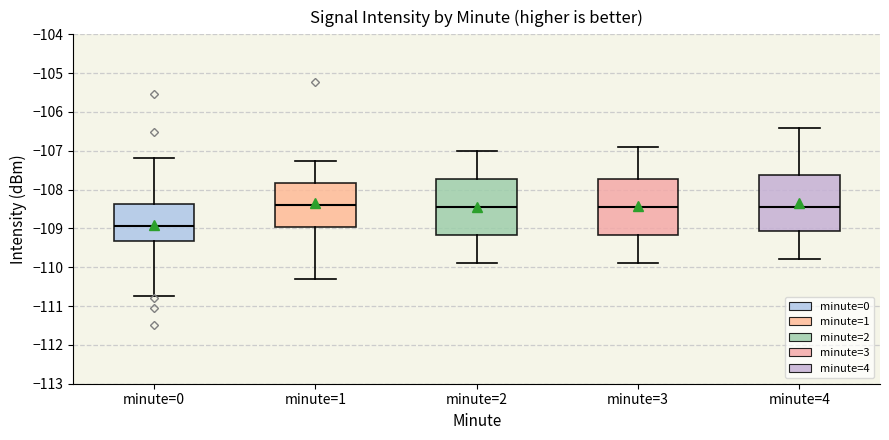

Reading left to right, read every box against the y-axis: the position of its median line, the range the box covers, and the ends of its whiskers. The values are not printed on the chart, so give them approximately, as read against the axis.

minute=0: median -108.9, box -109.3 to -108.4, whiskers -110.7 to -107.2
minute=1: median -108.4, box -109.0 to -107.8, whiskers -110.3 to -107.3
minute=2: median -108.4, box -109.2 to -107.7, whiskers -109.9 to -107.0
minute=3: median -108.4, box -109.2 to -107.7, whiskers -109.9 to -106.9
minute=4: median -108.4, box -109.1 to -107.6, whiskers -109.8 to -106.4